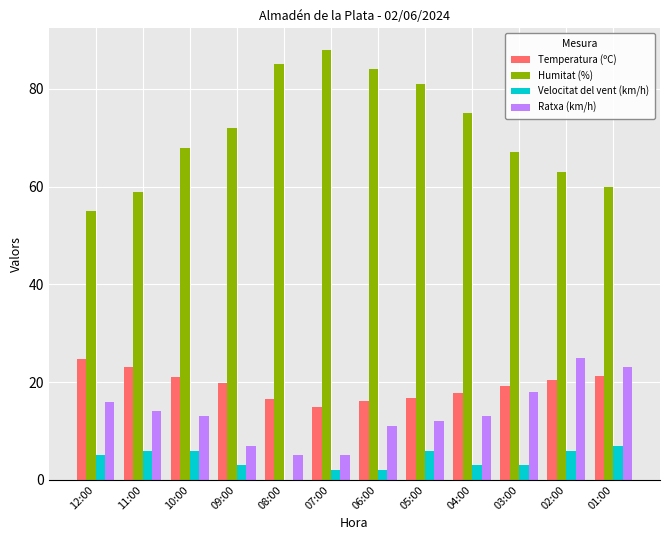

What is the total value across all series at 10:00?

108.1